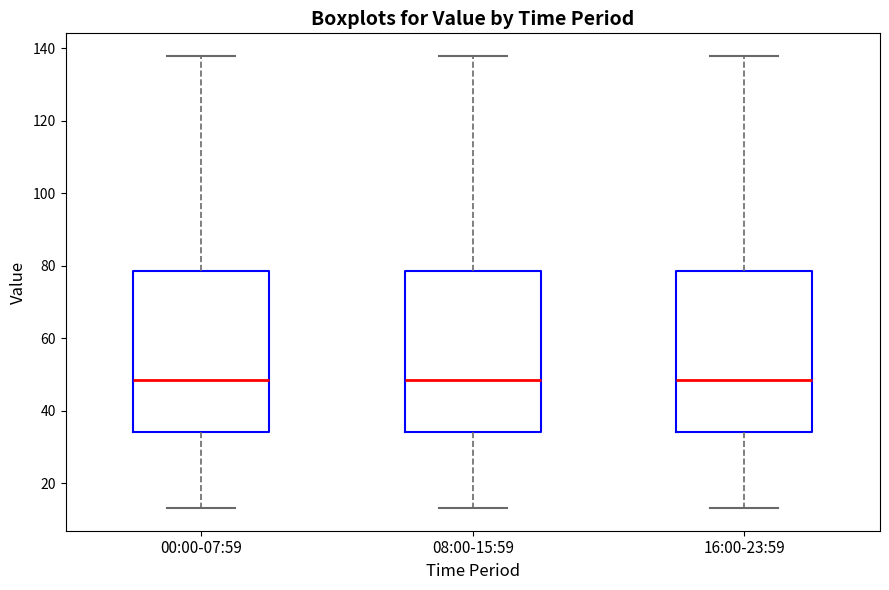

Reading left to right, read every box against the y-axis: the position of its median line, the range the box covers, and the ends of its whiskers. The values are not printed on the chart, so give them approximately, as read against the axis.

00:00-07:59: median 48, box 34 to 78, whiskers 14 to 138
08:00-15:59: median 48, box 34 to 78, whiskers 14 to 138
16:00-23:59: median 48, box 34 to 78, whiskers 14 to 138